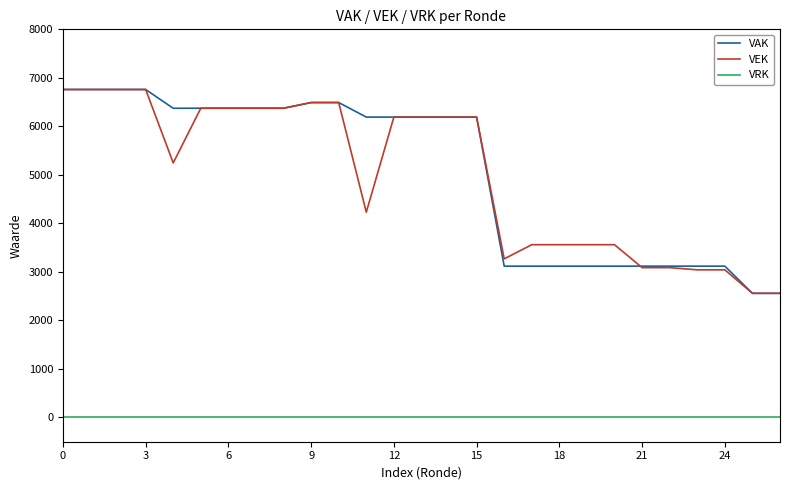

True or false: VAK and VRK cross at least once.

False